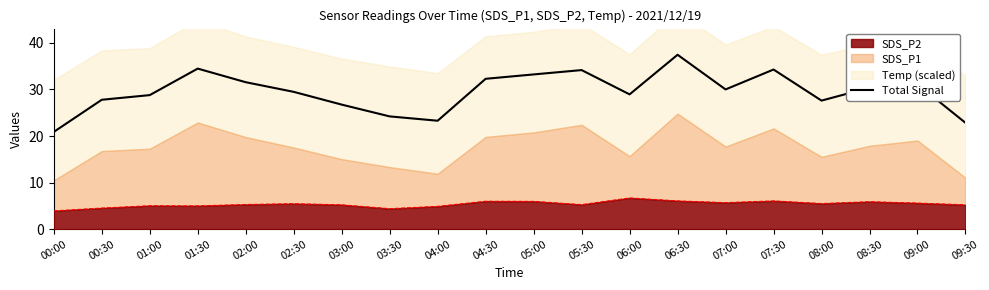

Does the chart display data point markers on the line(s)?

No